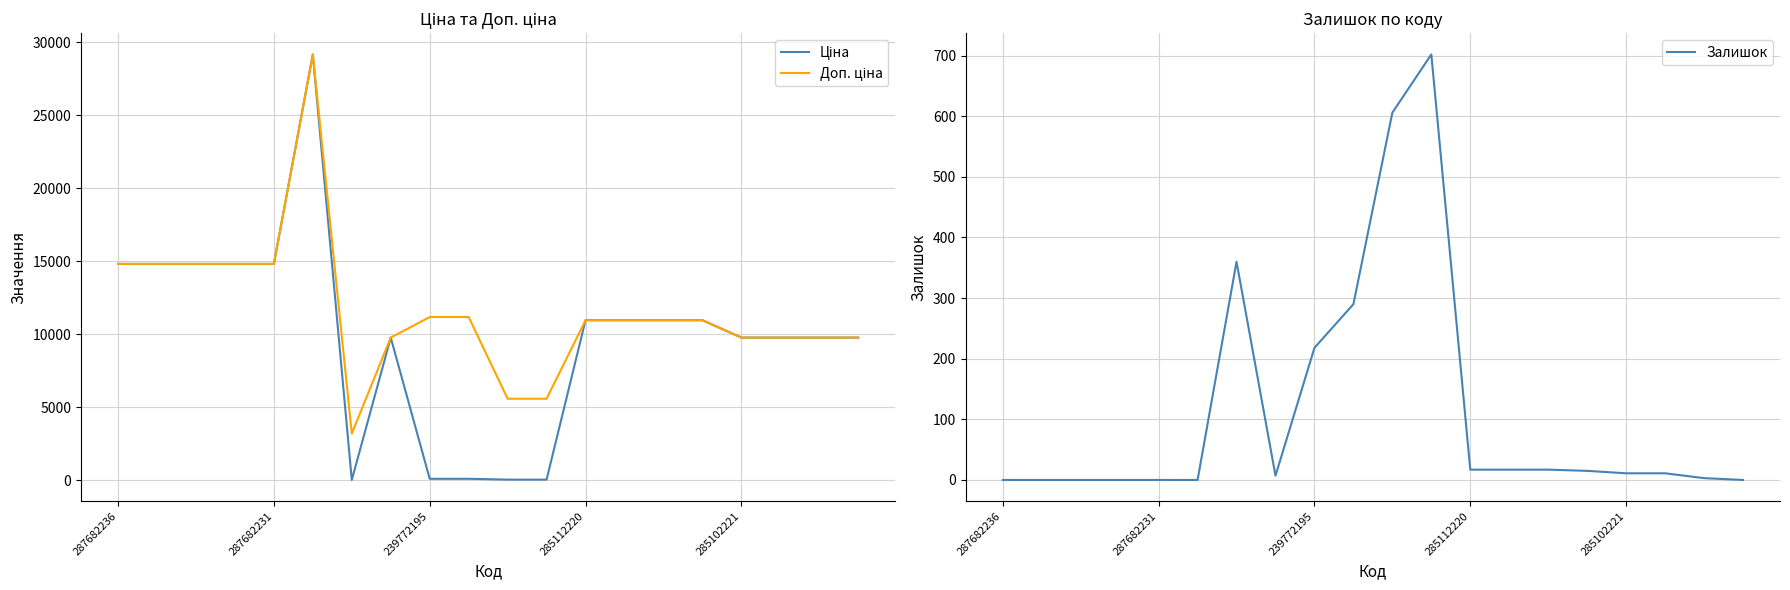

How many values in the Ціна series exceed 10964?

10